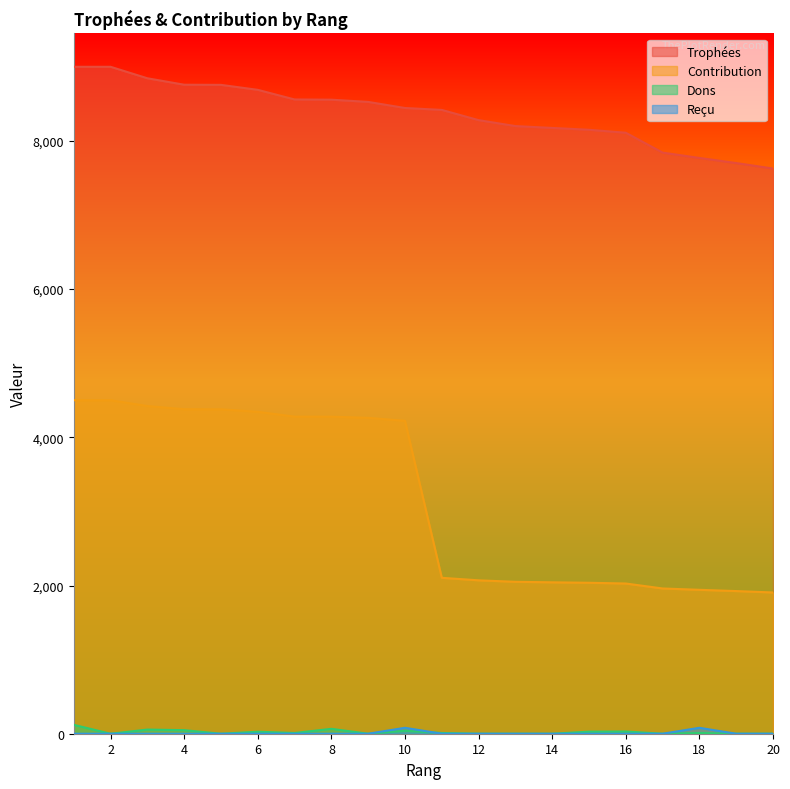

What is the average value of the Reçu series?

8